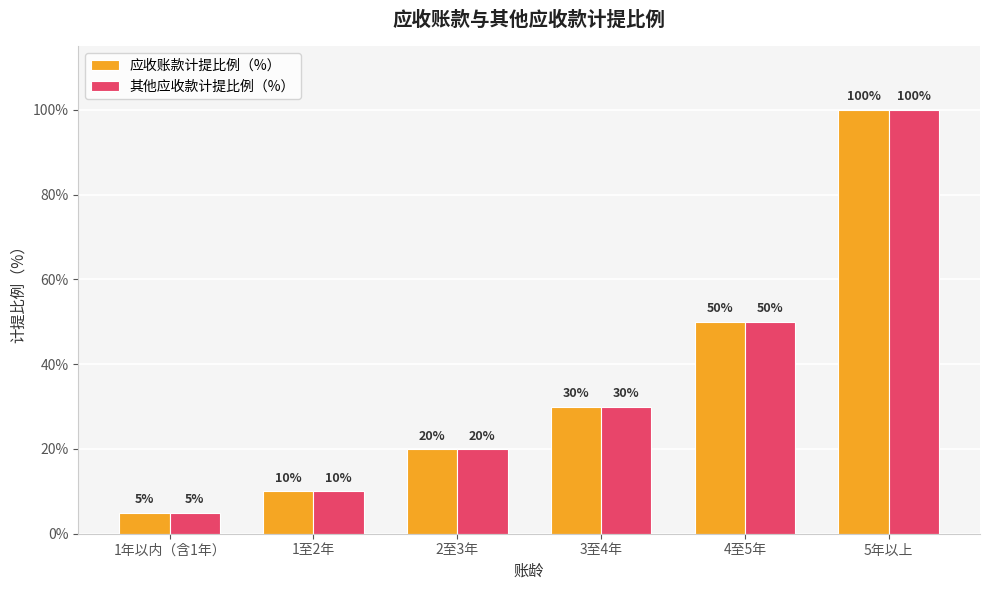

What are all the series names shown in the legend?

应收账款计提比例（%）, 其他应收款计提比例（%）